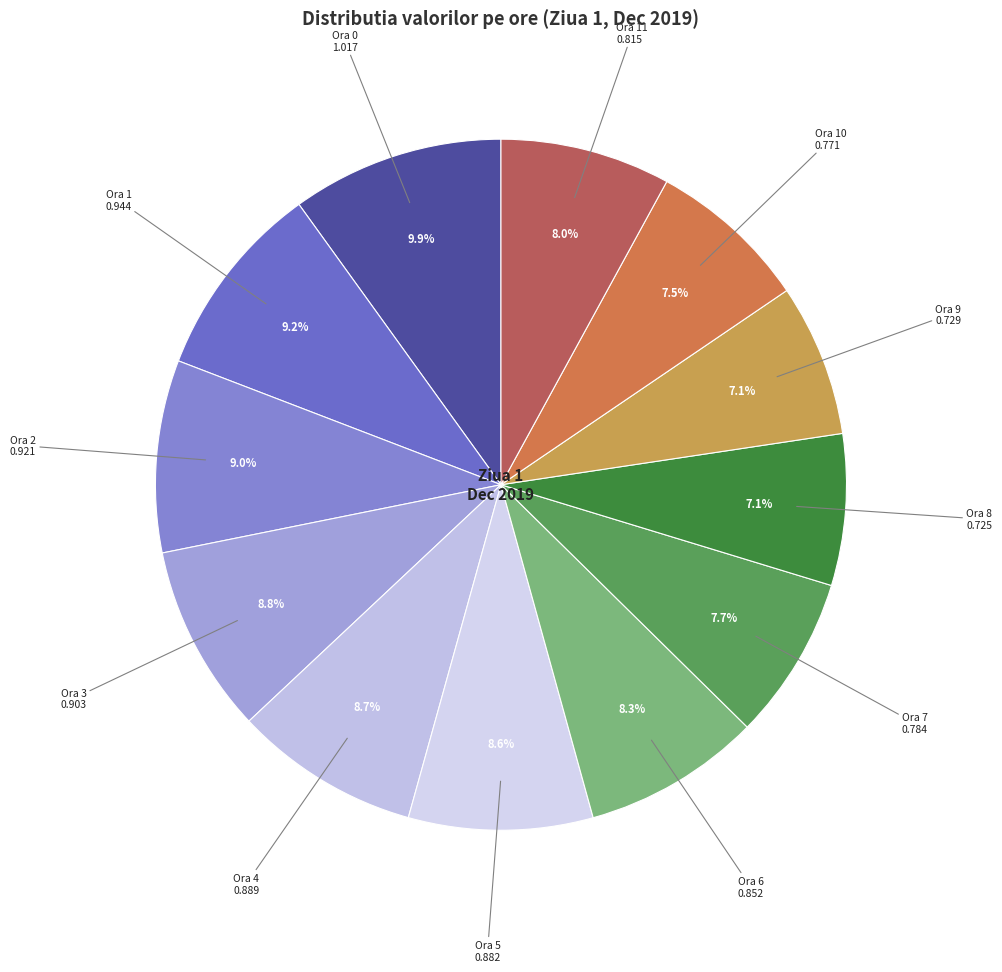

Rank the categories by value from lowest to highest.

Ora 8, Ora 9, Ora 10, Ora 7, Ora 11, Ora 6, Ora 5, Ora 4, Ora 3, Ora 2, Ora 1, Ora 0